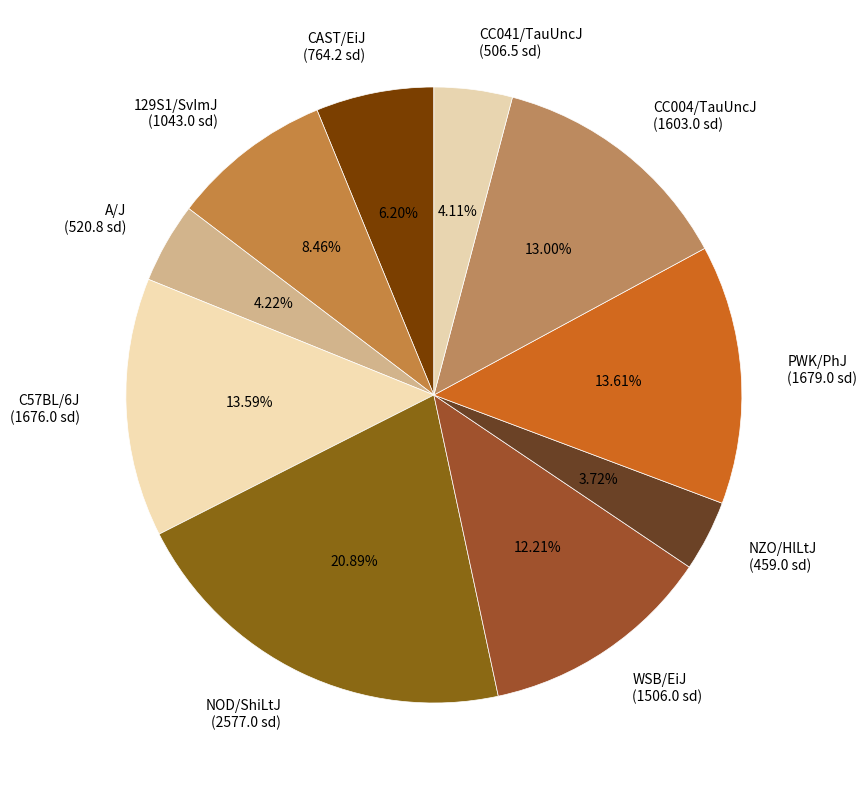

Is there a majority slice in this chart?

No